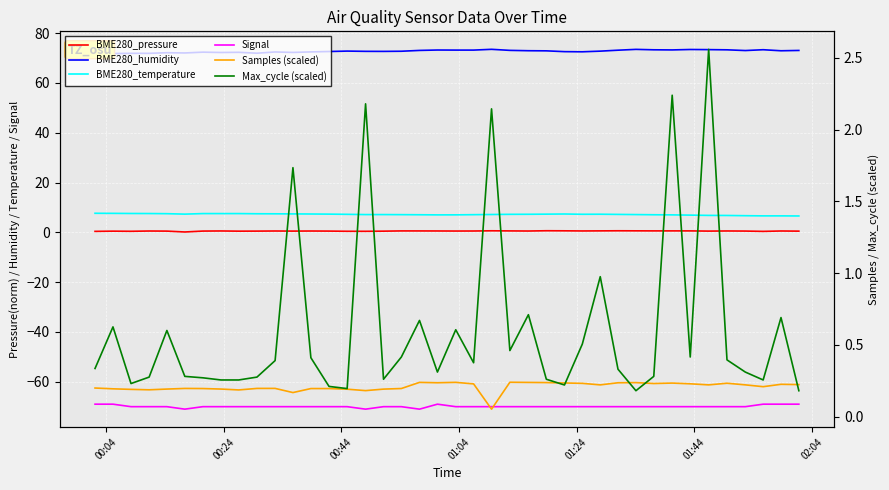

Which series has the widest spread of values?

Max_cycle (scaled)